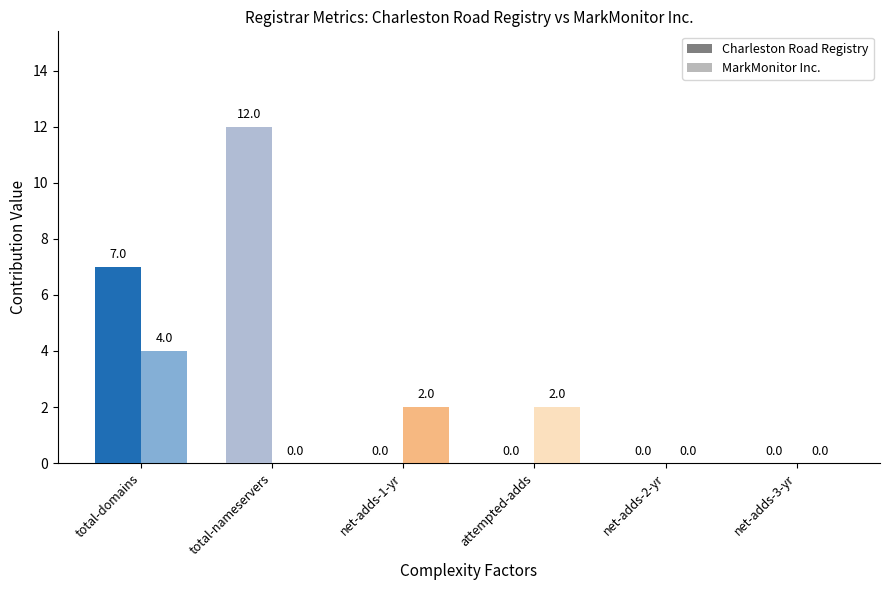

Is the value of total-domains at Charleston Road Registry greater than the value of attempted-adds at MarkMonitor Inc.?

Yes